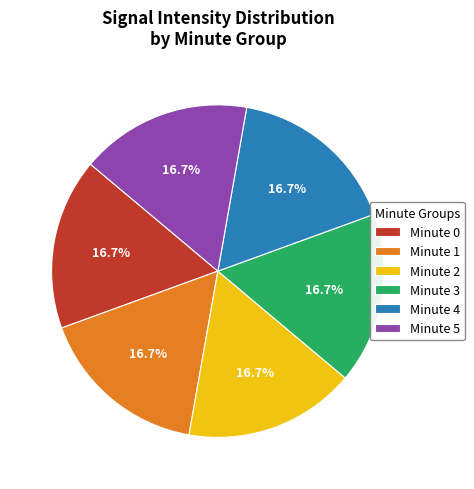

Does any single category account for the majority?

No